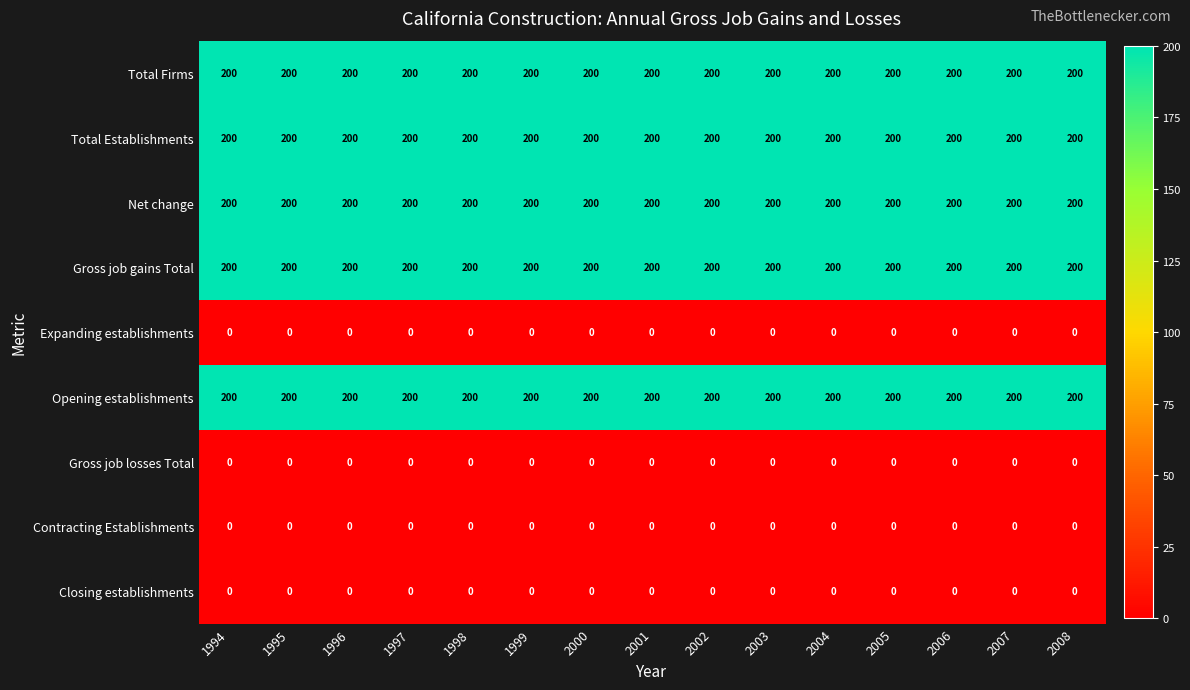

The value of Net change at 1996 is 326. True or false?

False